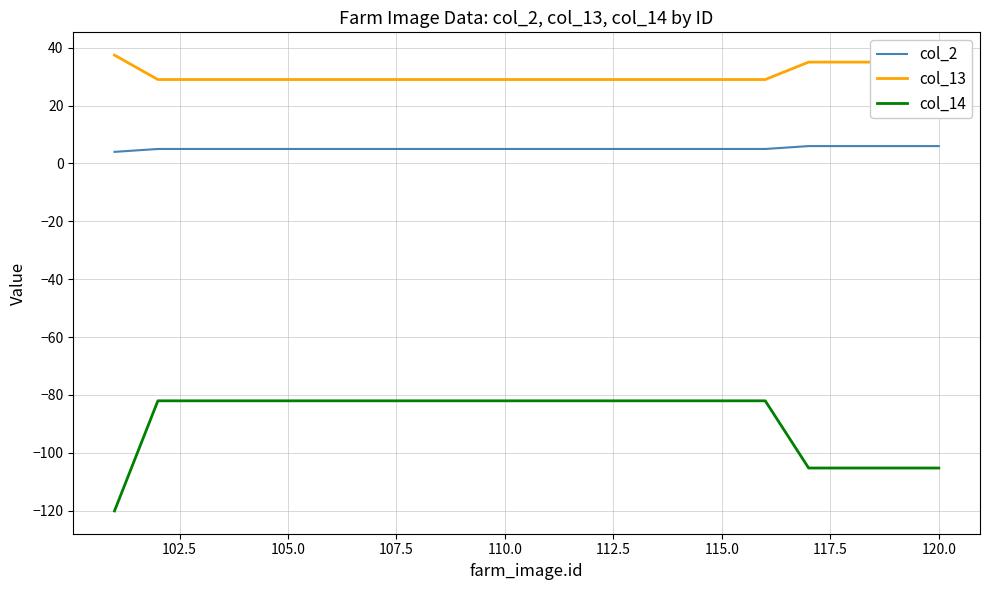

True or false: col_14 and col_13 intersect in this chart.

False